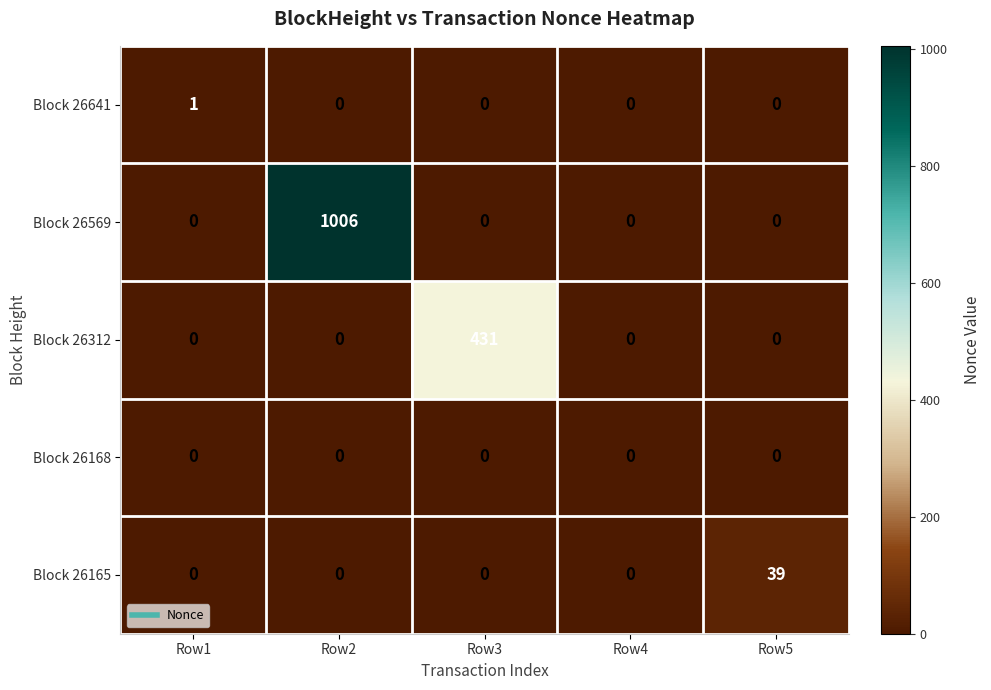

Rank the series by their maximum value, from highest to lowest.

Block 26569, Block 26312, Block 26165, Block 26641, Block 26168